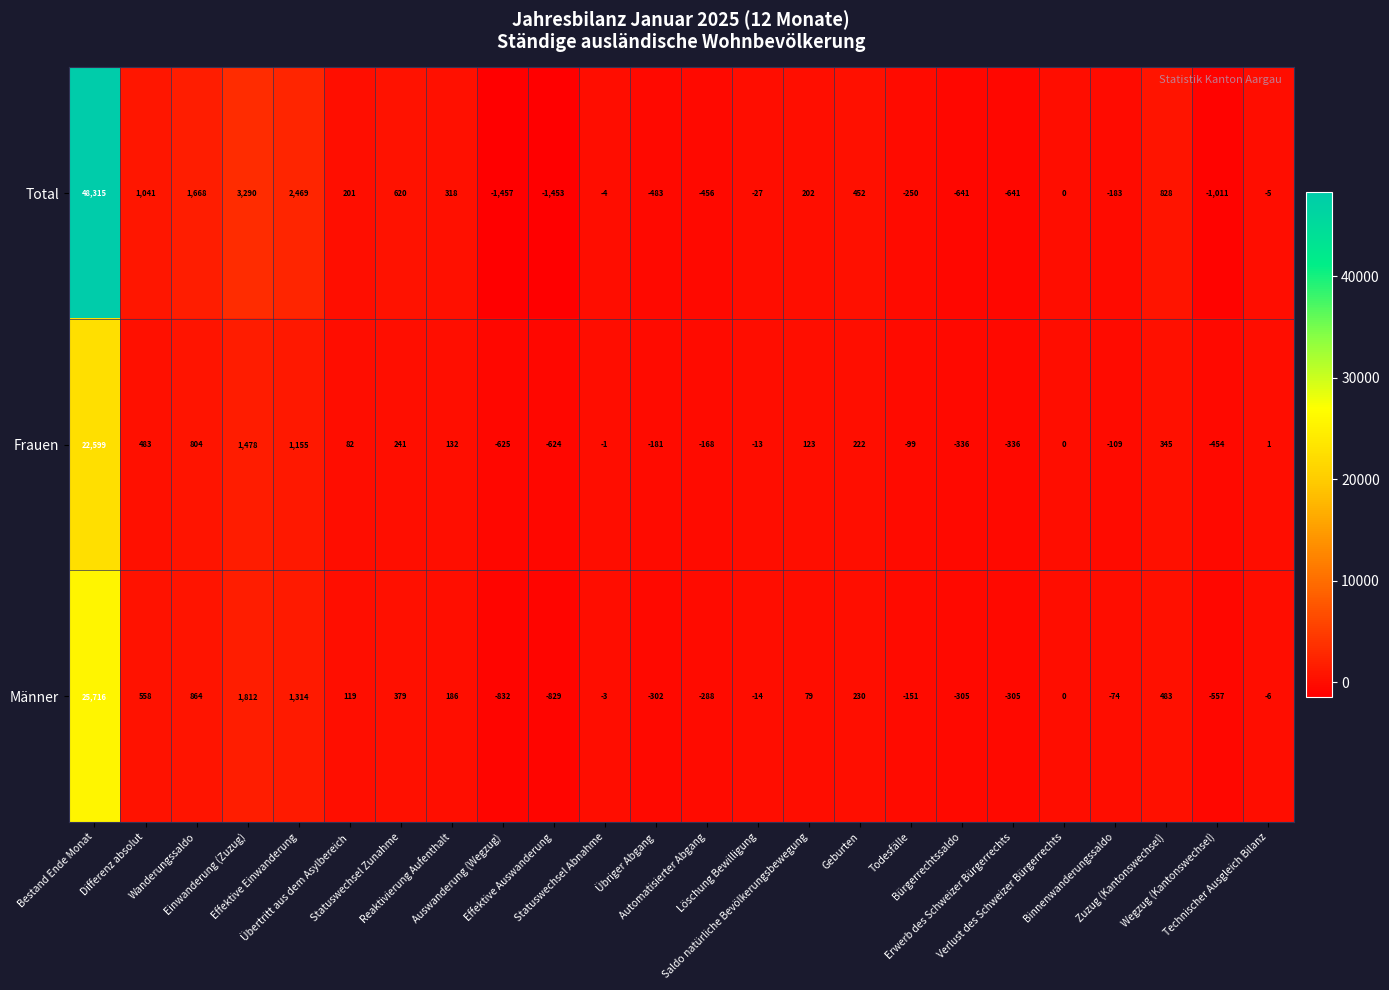

What is the difference between the maximum and minimum values in the Total series?

49772